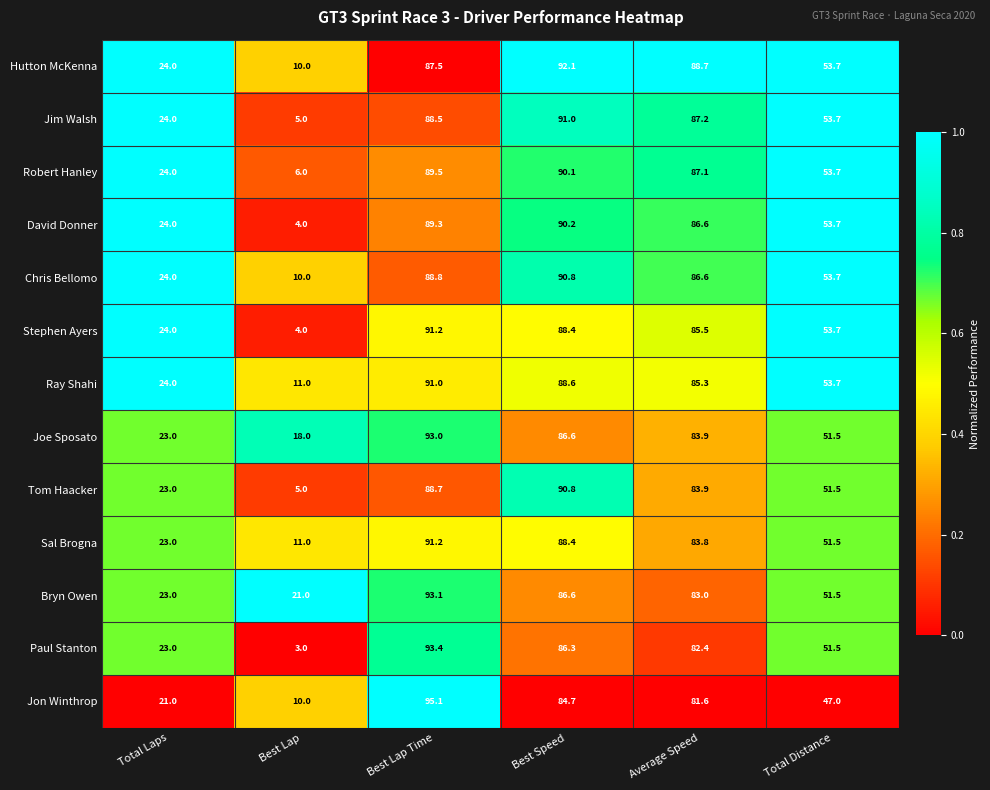

The Bryn Owen series shows 86.6 at Best Speed. True or false?

True